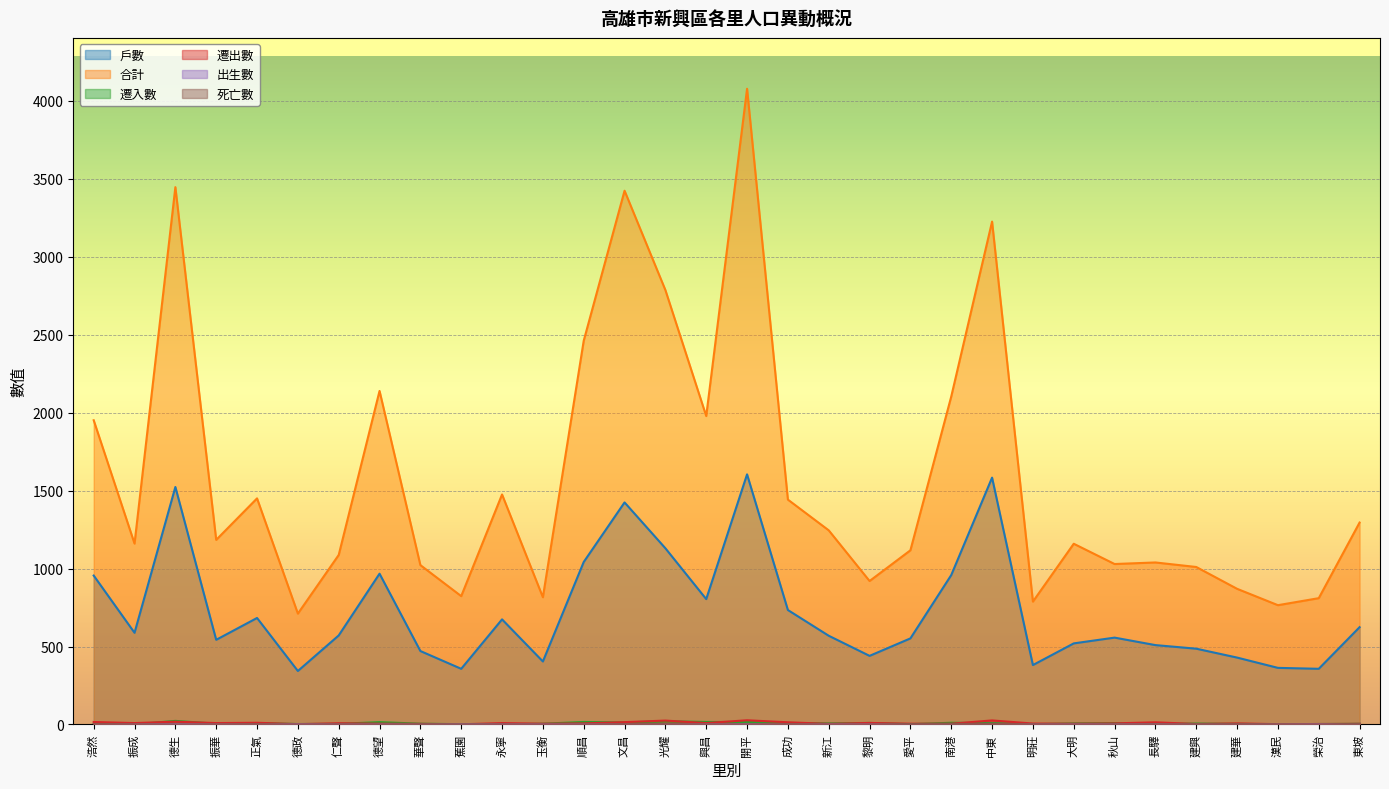

At which category is the sum across all series the highest?

開平